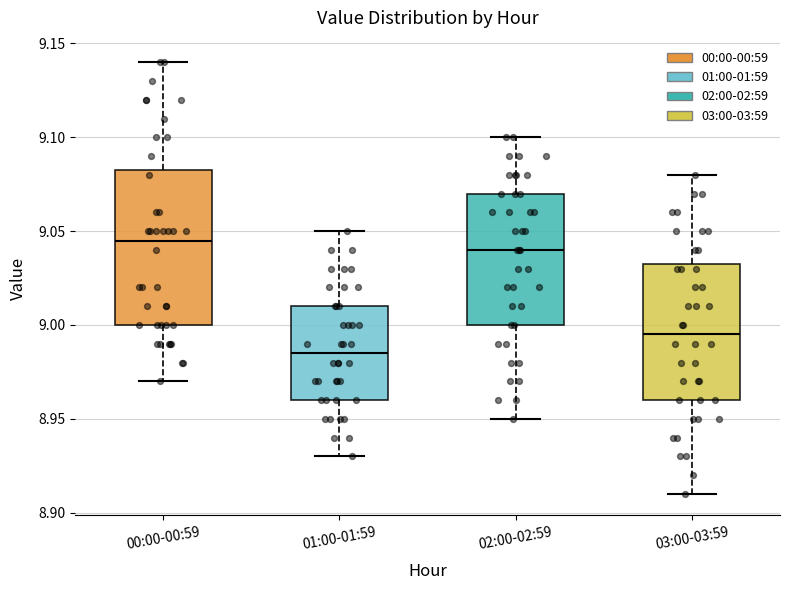

Which box has the highest median line?

00:00-00:59